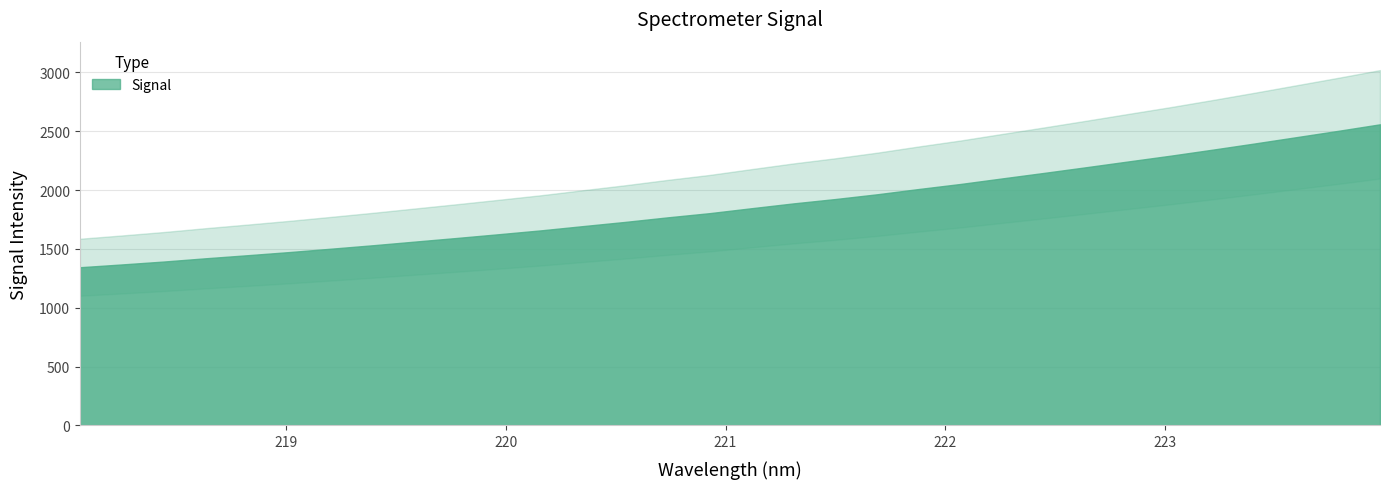

Rank the categories by value from highest to lowest.

223.9802, 223.7895, 223.5987, 223.408, 223.2172, 223.0264, 222.8355, 222.6447, 222.4538, 222.263, 222.0721, 221.8812, 221.6902, 221.4993, 221.3083, 221.1174, 220.9264, 220.7354, 220.5444, 220.3533, 220.1623, 219.9712, 219.7801, 219.589, 219.3979, 219.2067, 219.0156, 218.8244, 218.6332, 218.442, 218.2508, 218.0596